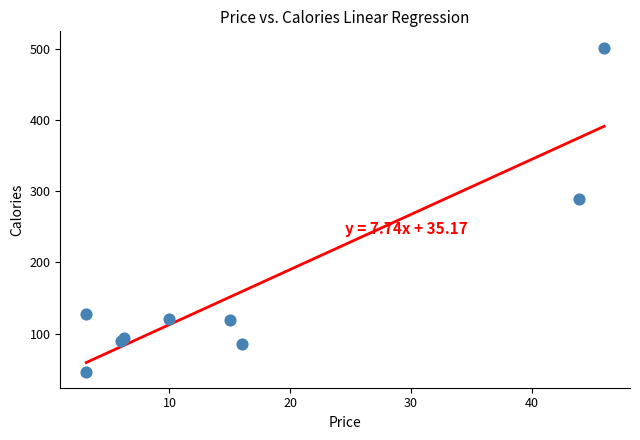

What Y value in the scatter plot is closest to 274?

288.6